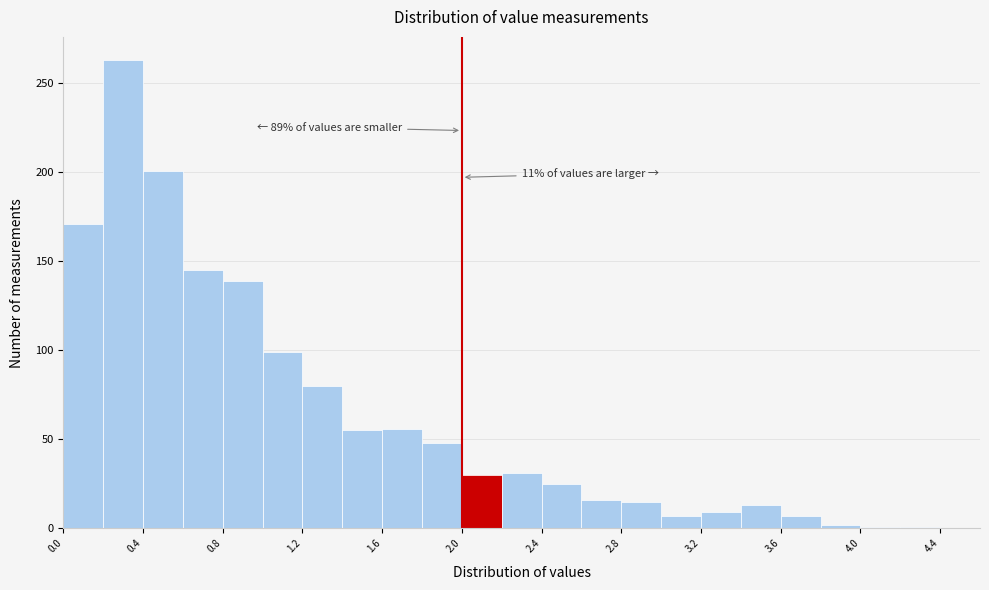

Over which range of the x-axis is the bar tallest?

0.2 to 0.4